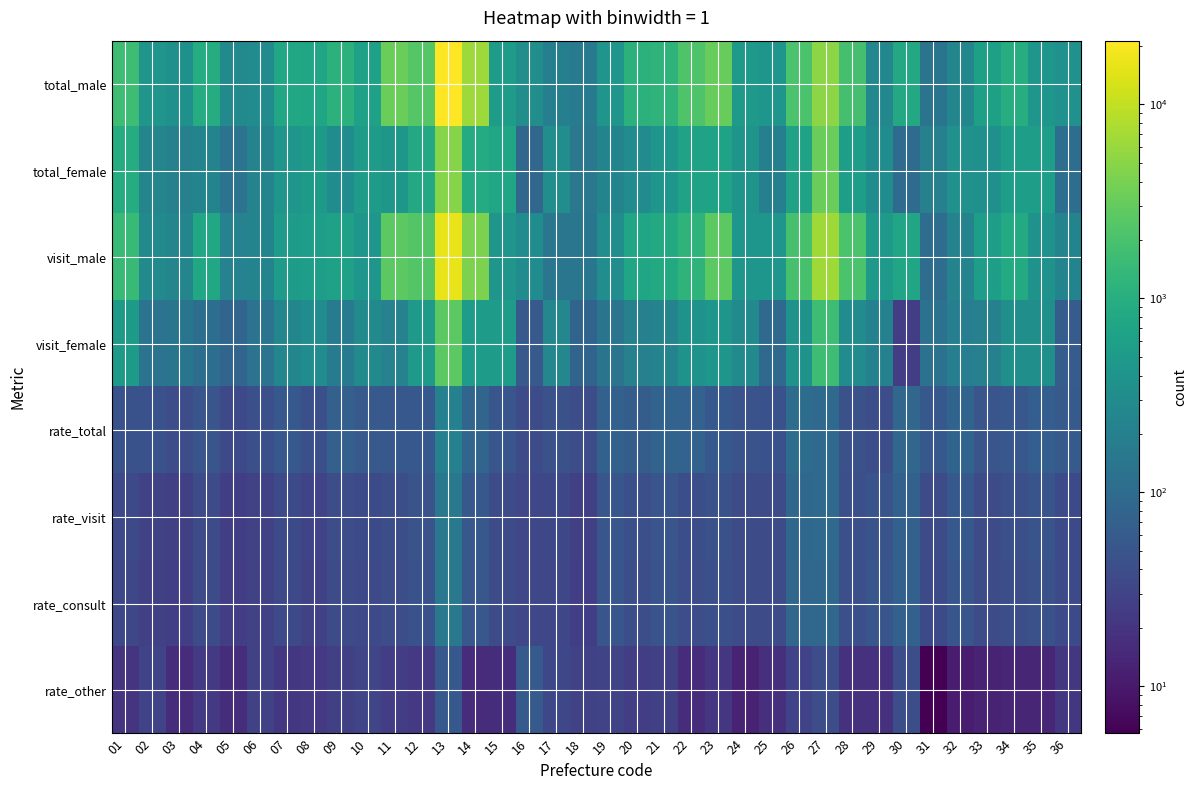

What is the spread (max minus min) of values at 10?

606.8